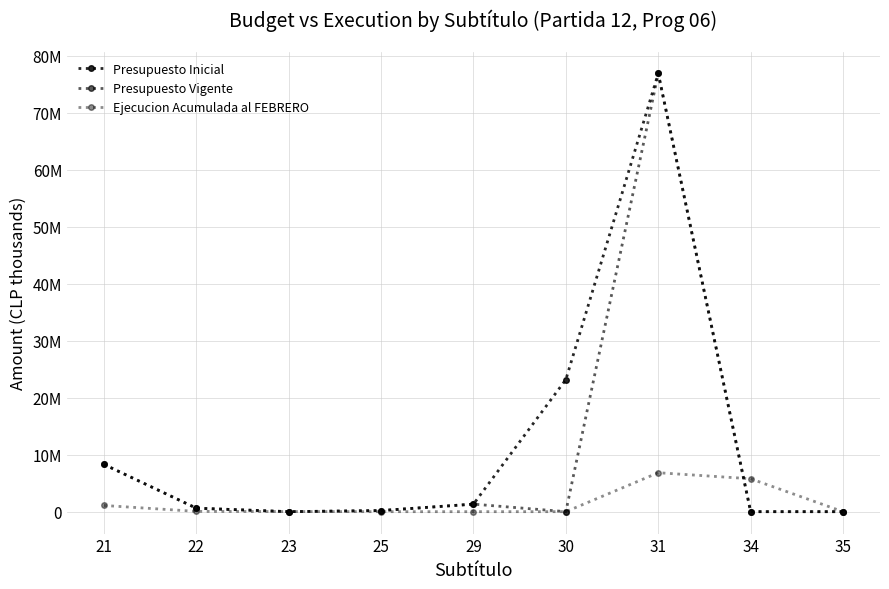

What is the sum of the Ejecucion Acumulada al FEBRERO values at 31 and 34?

12605856